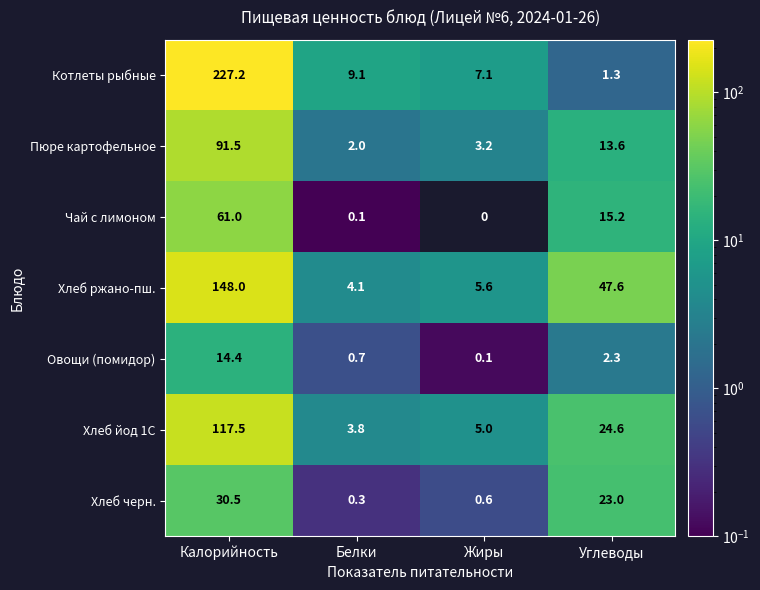

List the series in order of their peak value, highest first.

Котлеты рыбные, Хлеб ржано-пш., Хлеб йод 1С, Пюре картофельное, Чай с лимоном, Хлеб черн., Овощи (помидор)